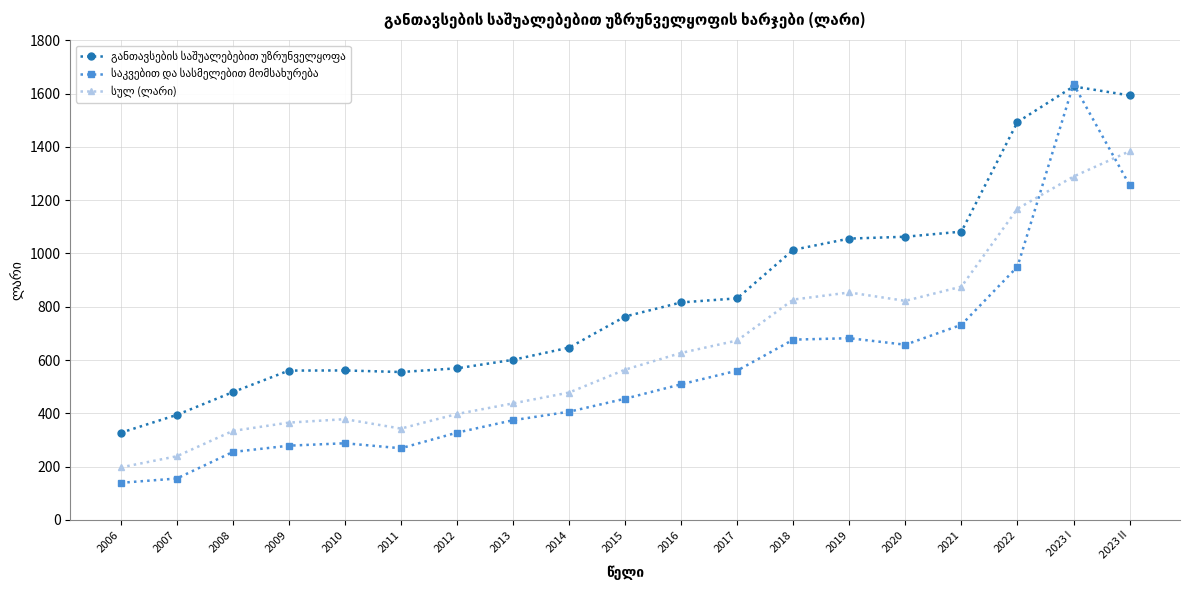

Which category has the lowest value across all series?

2006